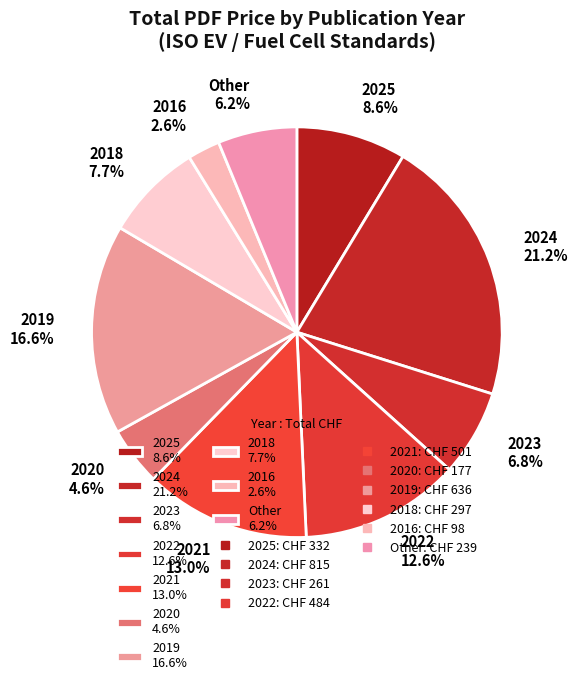

Which slice is the largest?

2024 21.2%